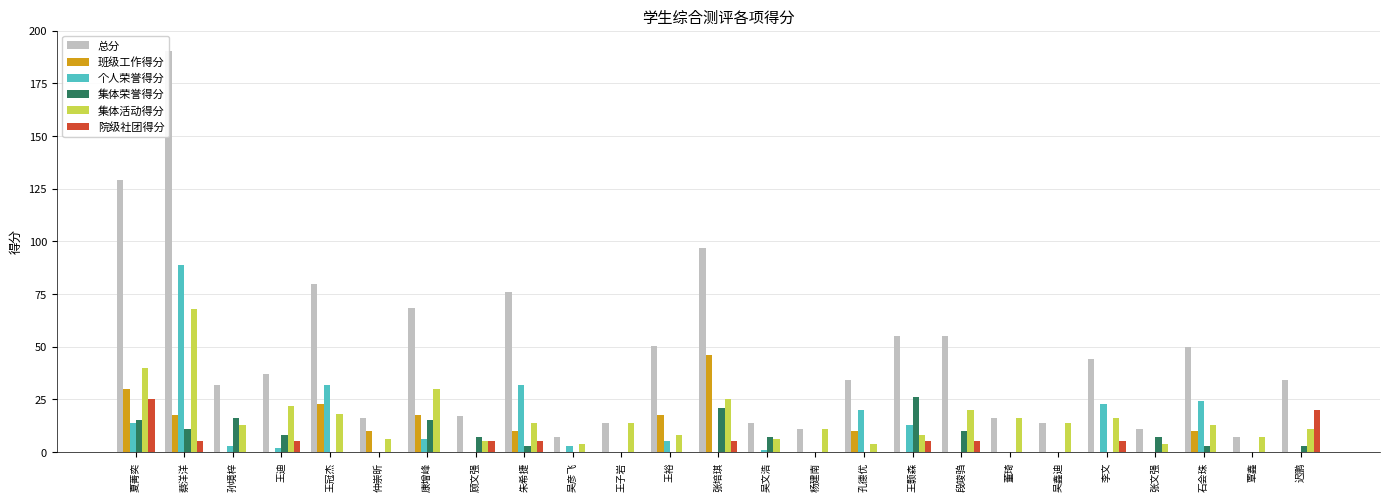

At which category is the sum across all series the highest?

蔡洋洋